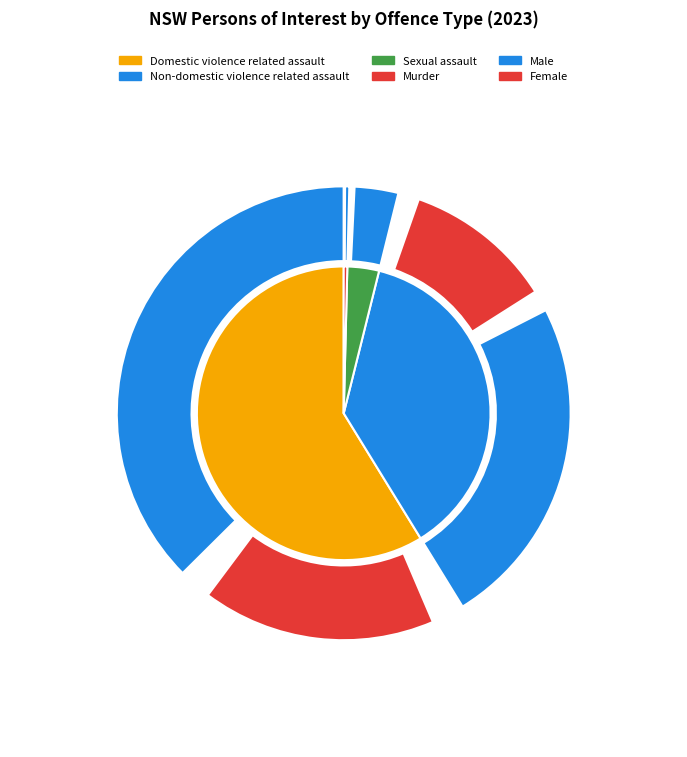

True or false: Domestic violence related assault accounts for 59% of the total.

True